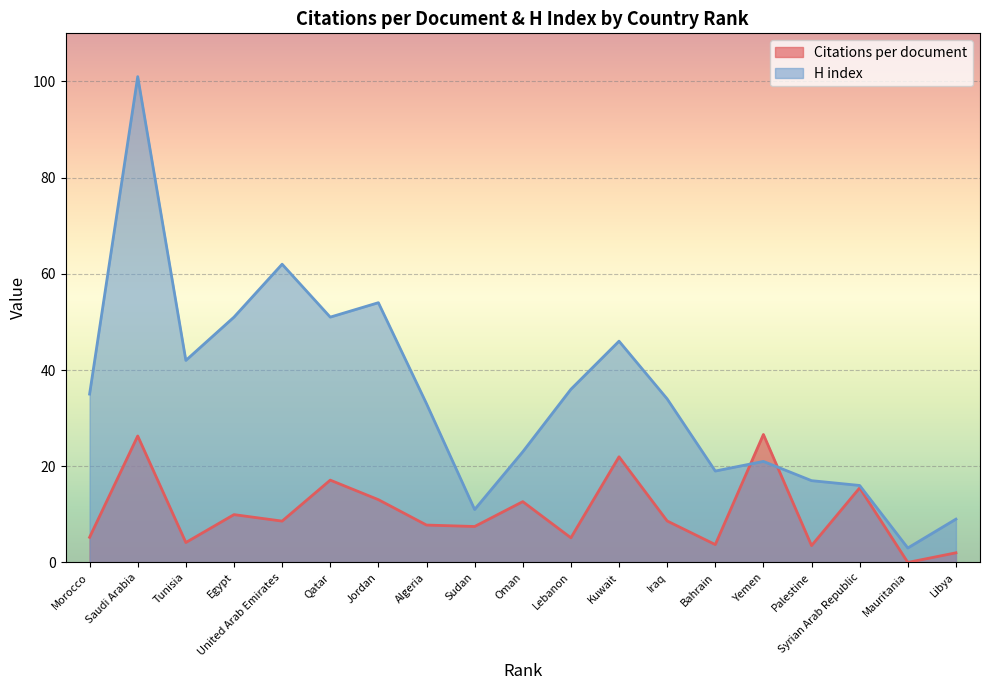

Reading right to left, transcribe all the data shown in this chart.

Citations per document: Libya=2.0	Mauritania=0.0	Syrian Arab Republic=15.5	Palestine=3.5	Yemen=26.6	Bahrain=3.7	Iraq=8.6	Kuwait=22.0	Lebanon=5.1	Oman=12.6	Sudan=7.5	Algeria=7.8	Jordan=13.1	Qatar=17.1	United Arab Emirates=8.6	Egypt=9.9	Tunisia=4.1	Saudi Arabia=26.3	Morocco=5.2
H index: Libya=9.0	Mauritania=3.0	Syrian Arab Republic=16.0	Palestine=17.0	Yemen=21.0	Bahrain=19.0	Iraq=34.0	Kuwait=46.0	Lebanon=36.0	Oman=23.0	Sudan=11.0	Algeria=33.0	Jordan=54.0	Qatar=51.0	United Arab Emirates=62.0	Egypt=51.0	Tunisia=42.0	Saudi Arabia=101.0	Morocco=35.0